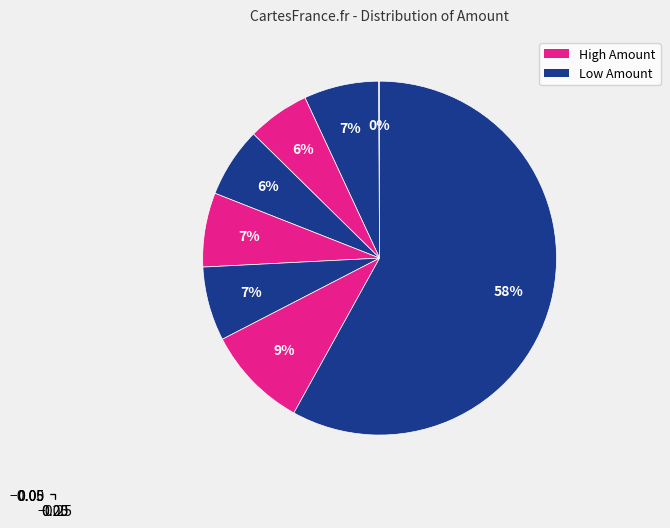

Count the number of slices in the pie.

8